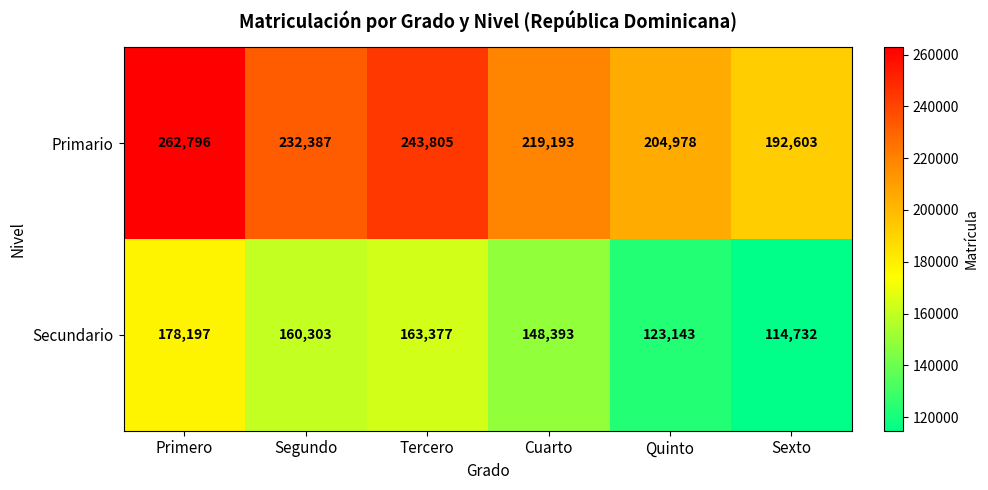

True or false: Primario has a value of 232387 at Segundo.

True